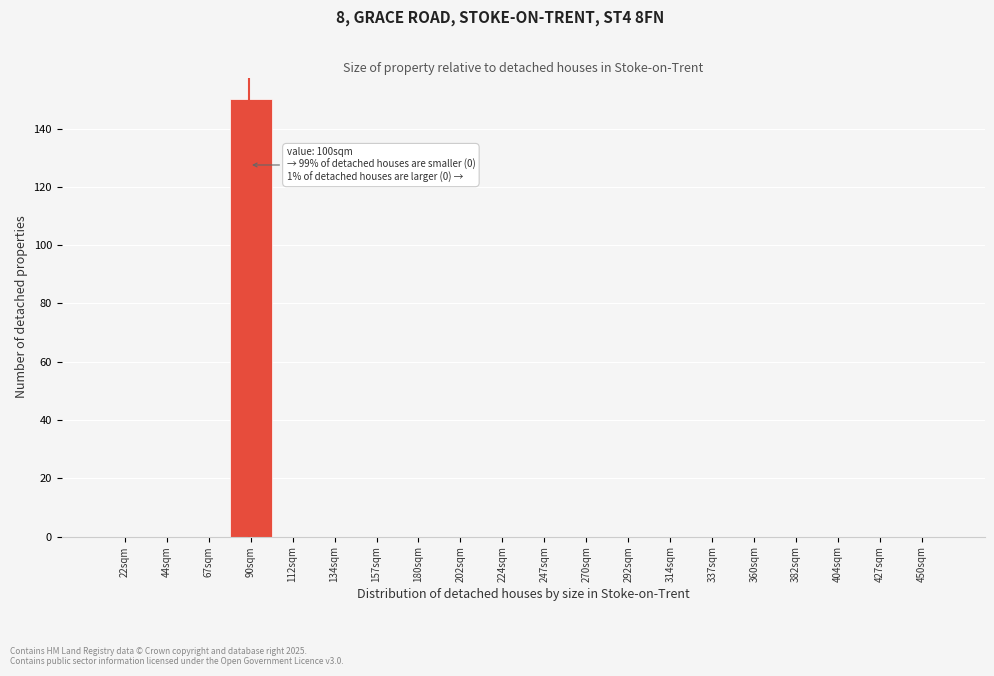

Reading left to right, list all the values displayed in this chart.

22sqm=0	44sqm=0	67sqm=0	90sqm=150	112sqm=0	134sqm=0	157sqm=0	180sqm=0	202sqm=0	224sqm=0	247sqm=0	270sqm=0	292sqm=0	314sqm=0	337sqm=0	360sqm=0	382sqm=0	404sqm=0	427sqm=0	450sqm=0